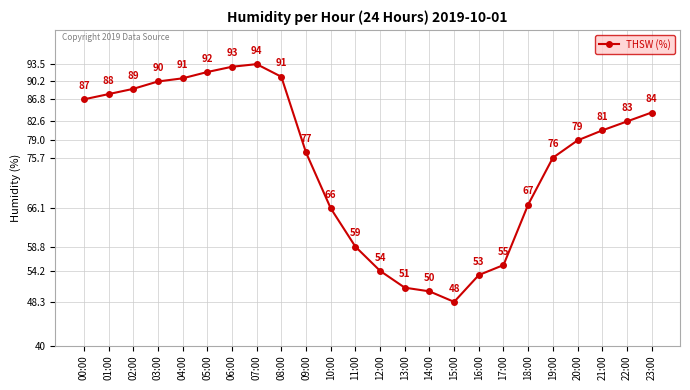

The chart shows a value of 82.6 at 22:00. True or false?

True